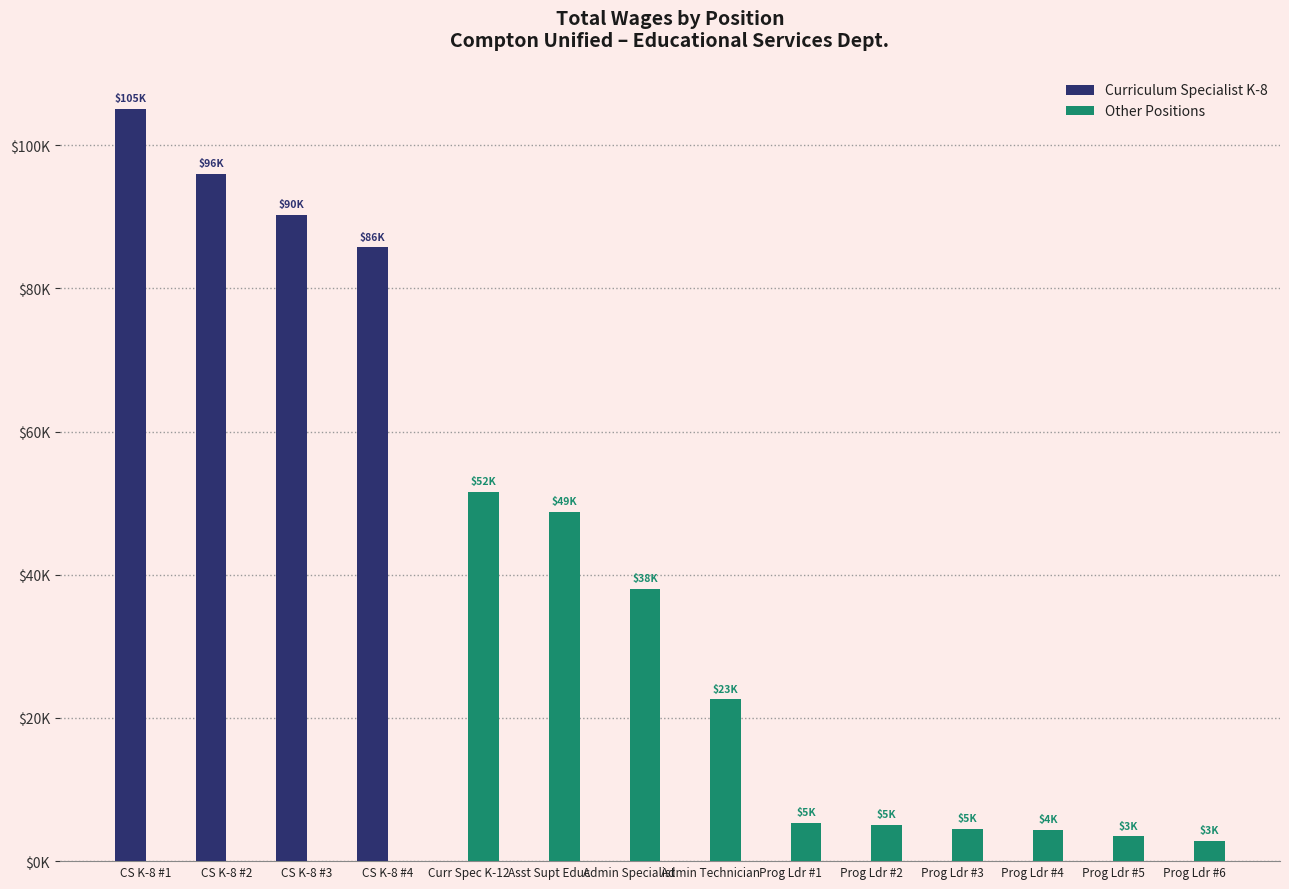

Rank the series by their average value, from lowest to highest.

Other Positions, Curriculum Specialist K-8